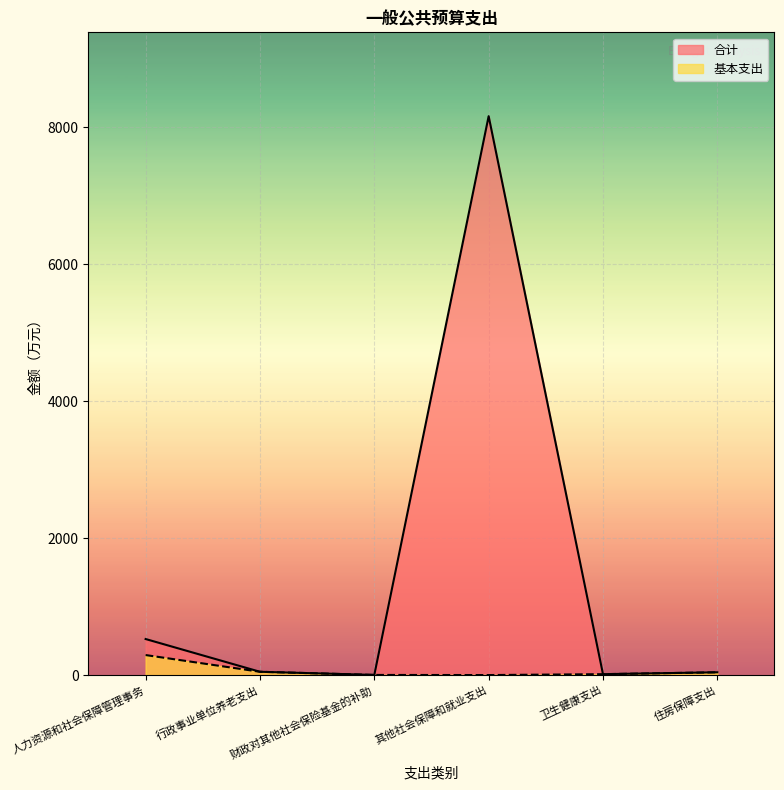

Rank the series at 行政事业单位养老支出 from highest to lowest value.

合计, 基本支出